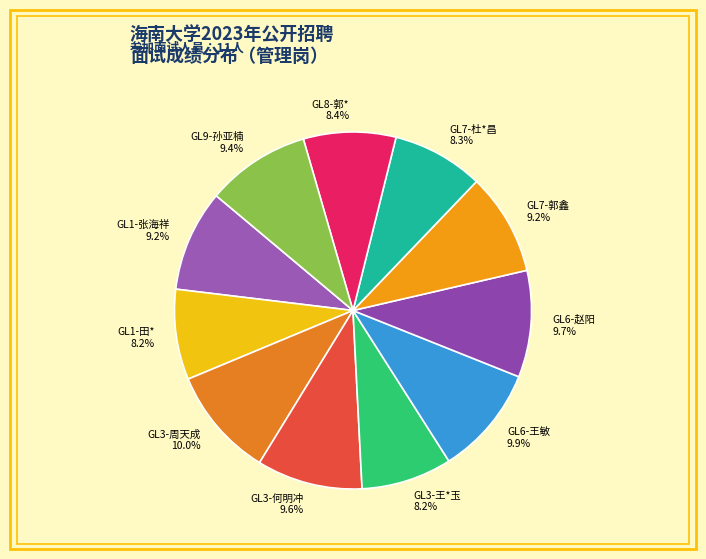

To the nearest percent, what portion does GL7-杜*昌 represent?

8%